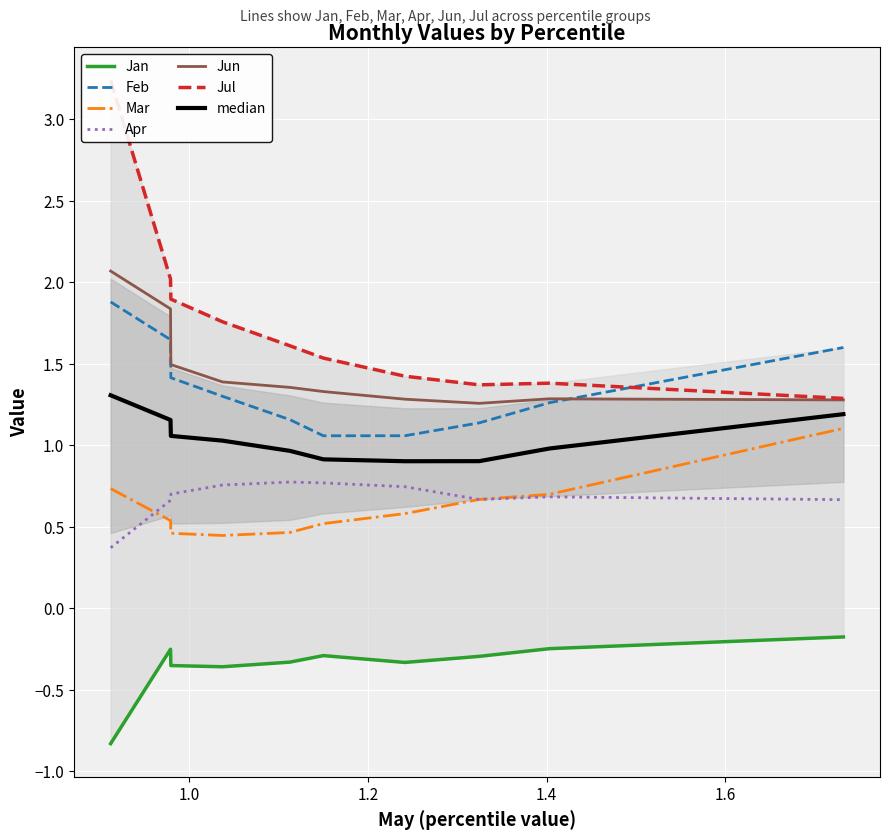

What is the difference between the Mar values at pct95 and pct45?

0.6